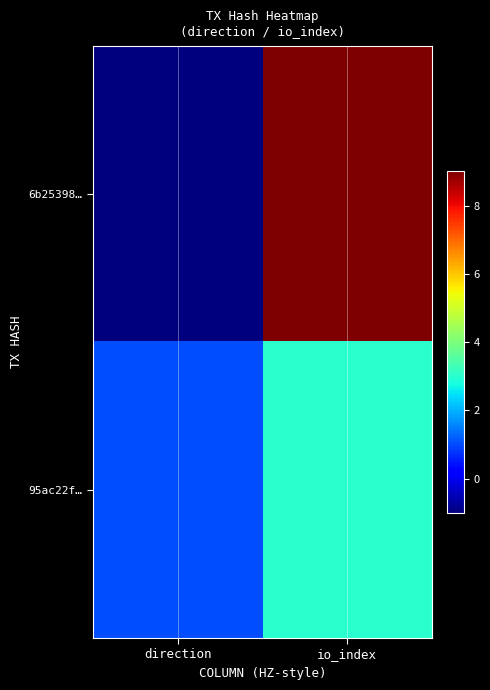

How many categories are shown in the chart?

2